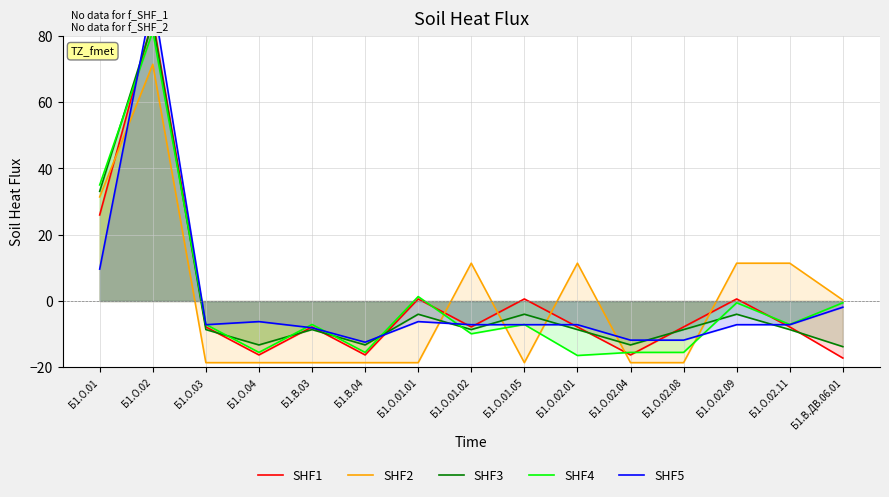

Which label corresponds to the smallest value in the chart?

Б1.О.03